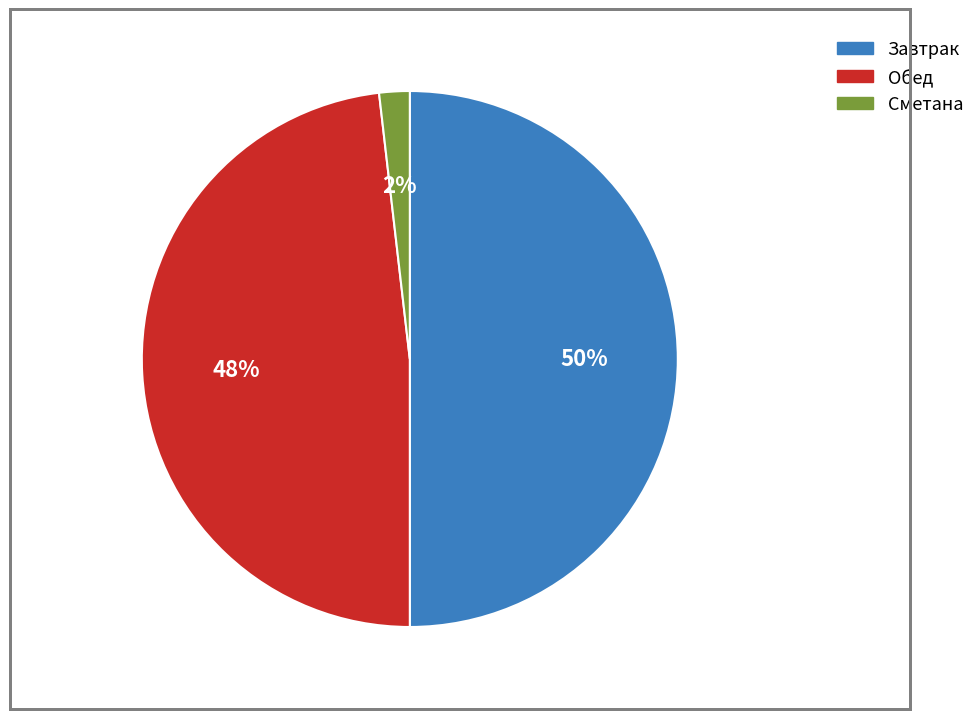

What percentage is the Обед slice, to the nearest percent?

48%